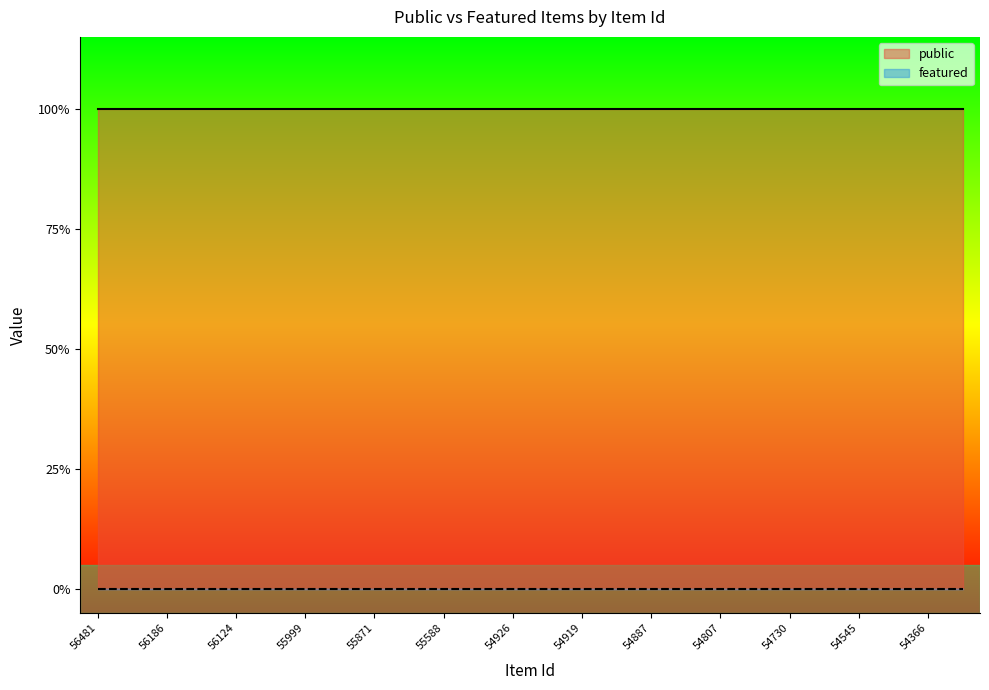

What is the sum of all public values?

26